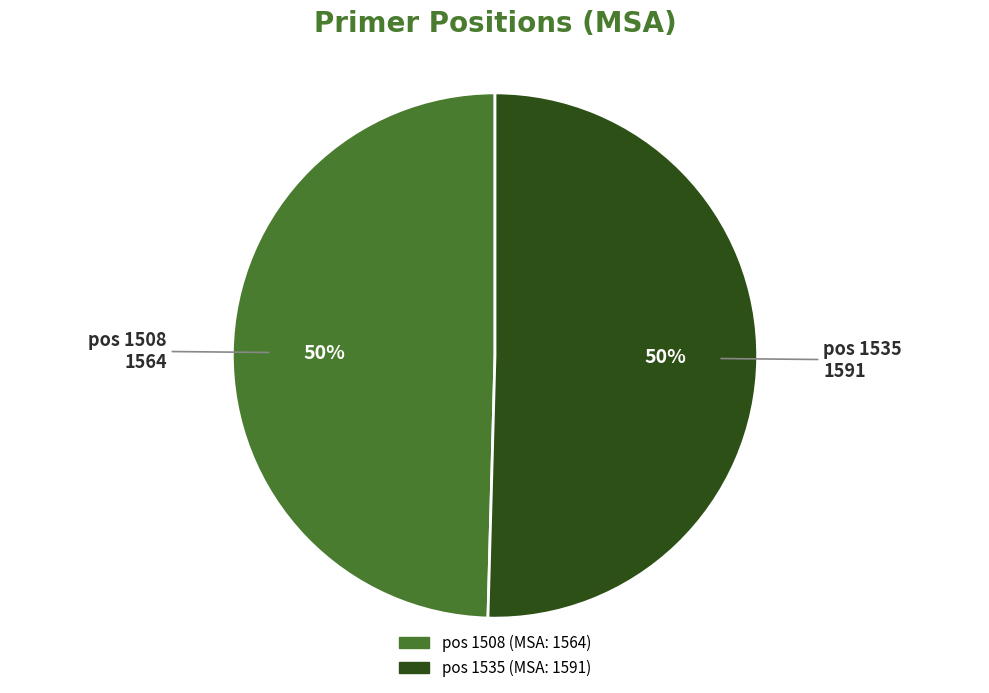

To the nearest percent, what is the average slice percentage?

50%